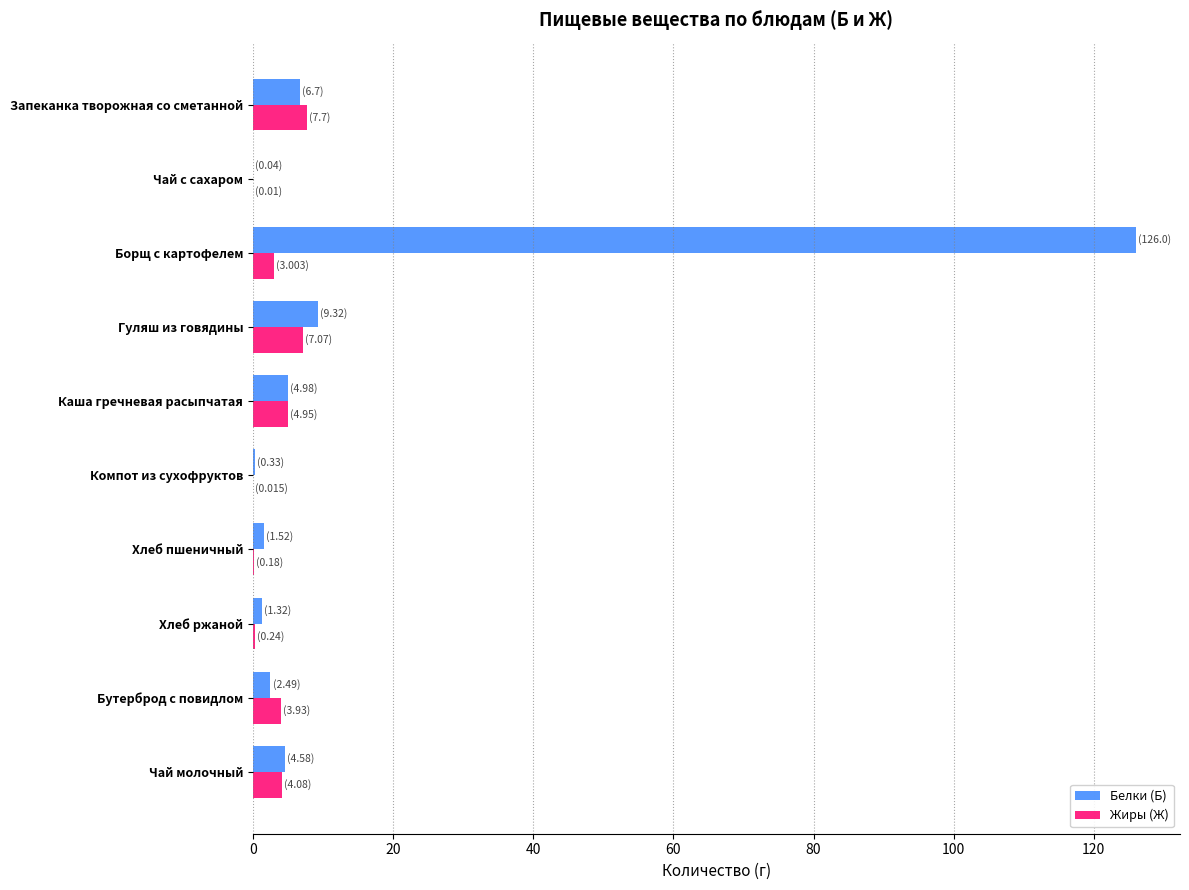

Is it true that Белки (Б) equals 126.0 at Борщ с картофелем?

True